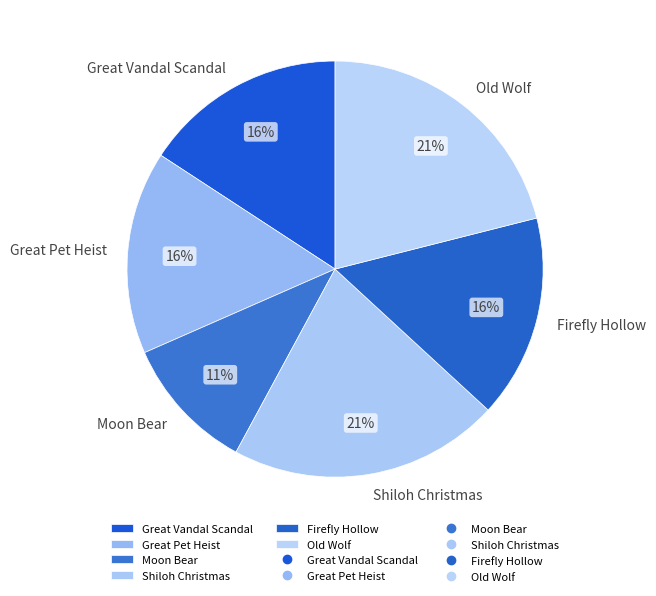

To the nearest percent, what is the combined percentage of Shiloh Christmas and Great Pet Heist?

37%